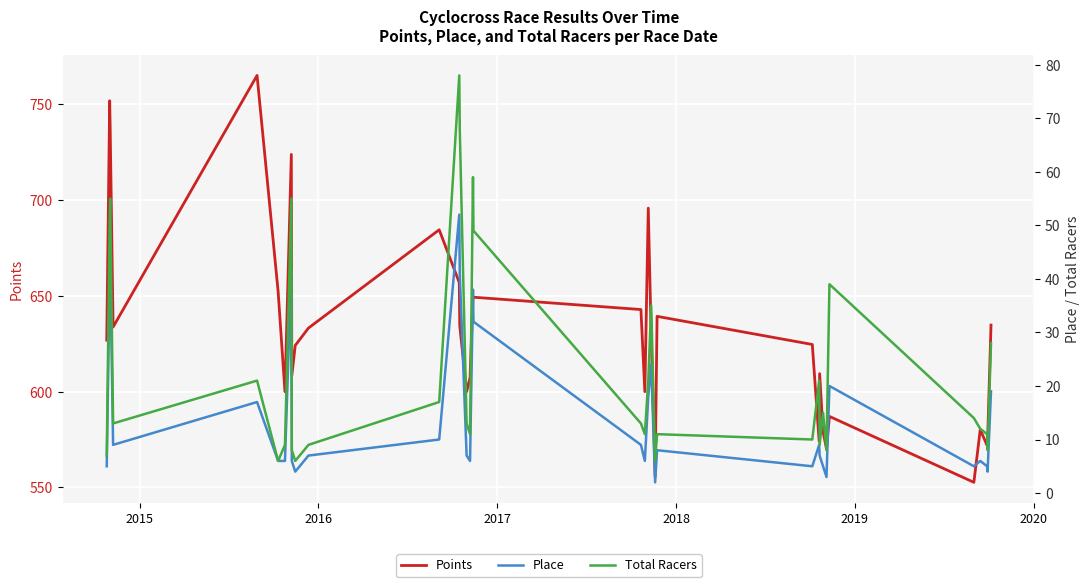

True or false: Place and Points intersect in this chart.

False